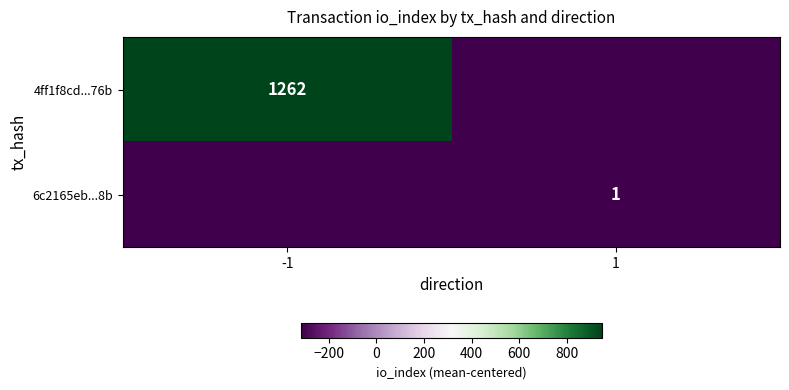

What is the approximate value of 4ff1f8cd...76b at -1?

946.2